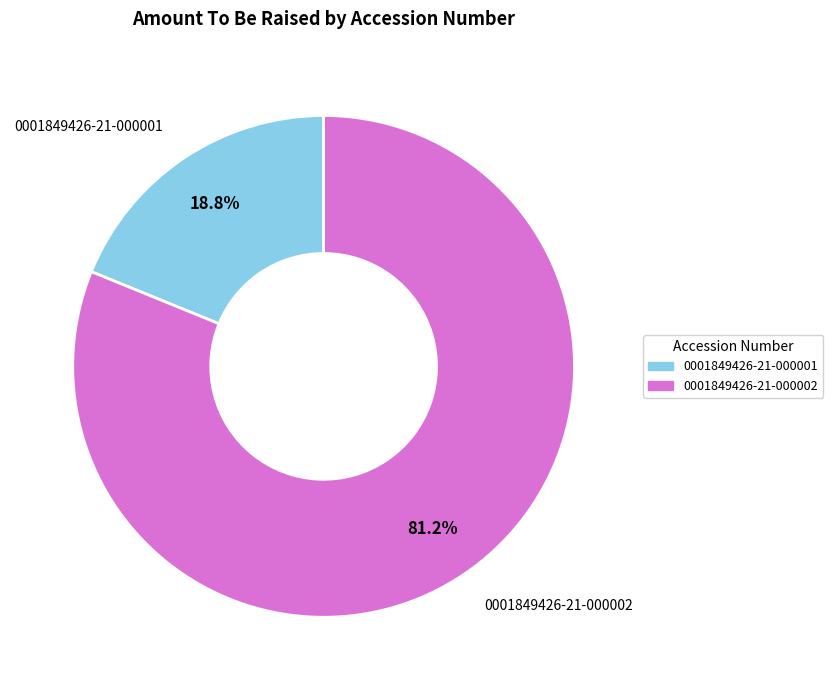

To the nearest percent, what is the combined percentage of 0001849426-21-000001 and 0001849426-21-000002?

100%